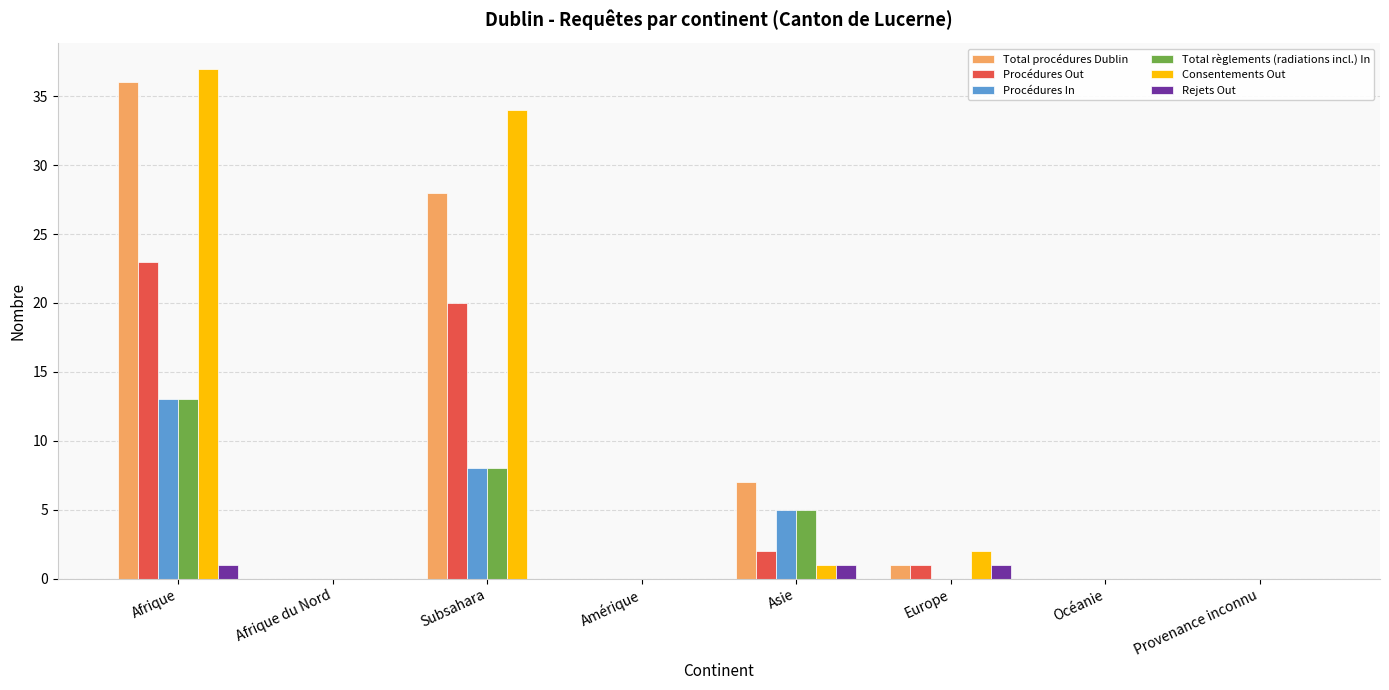

How many groups of bars are there?

8